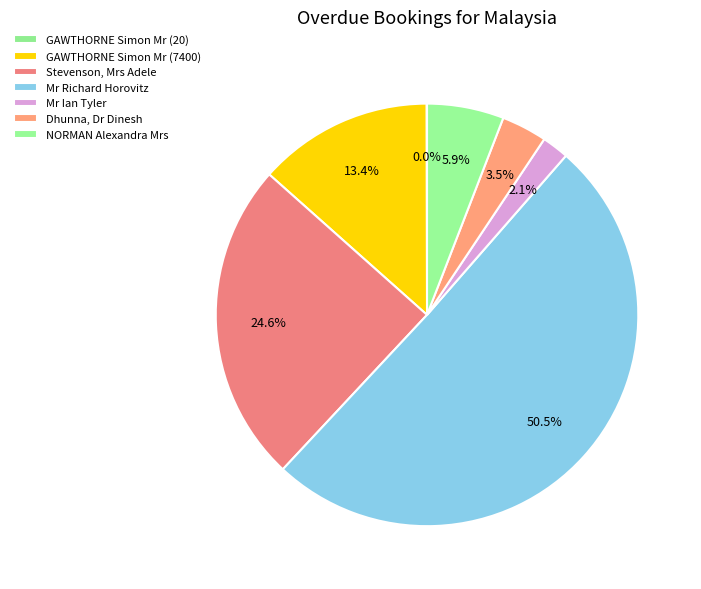

Is it true that NORMAN Alexandra Mrs is 17% of the pie?

False